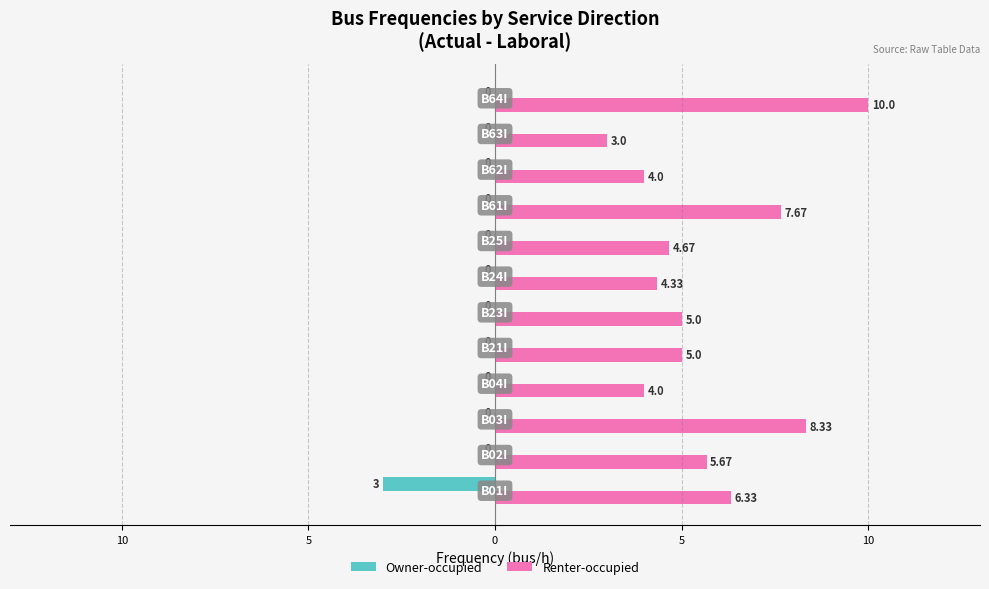

What are all the series names shown in the legend?

Owner-occupied, Renter-occupied